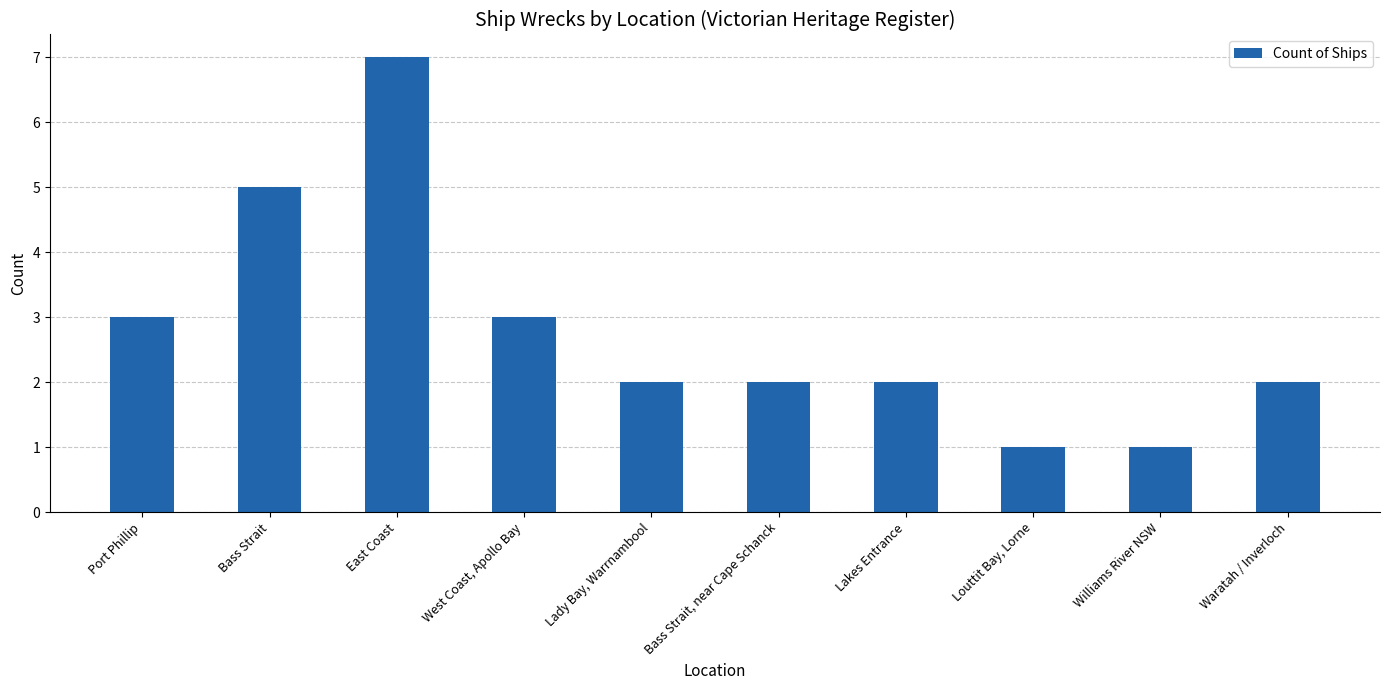

What value does the data have at Bass Strait?

5